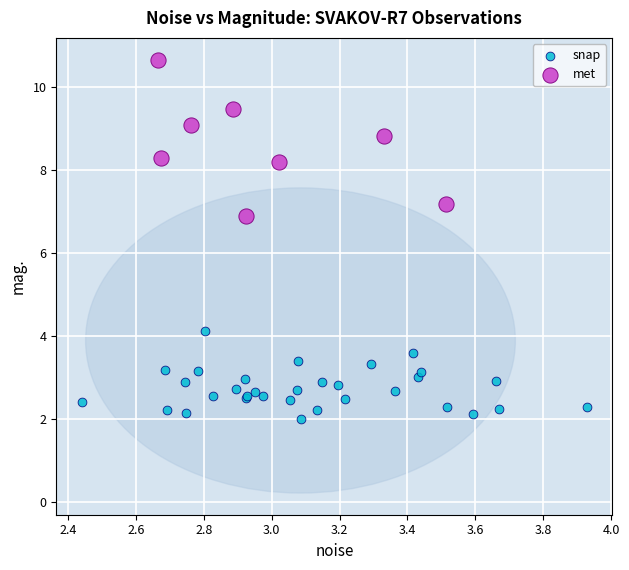

Which series contains the highest Y value?

met